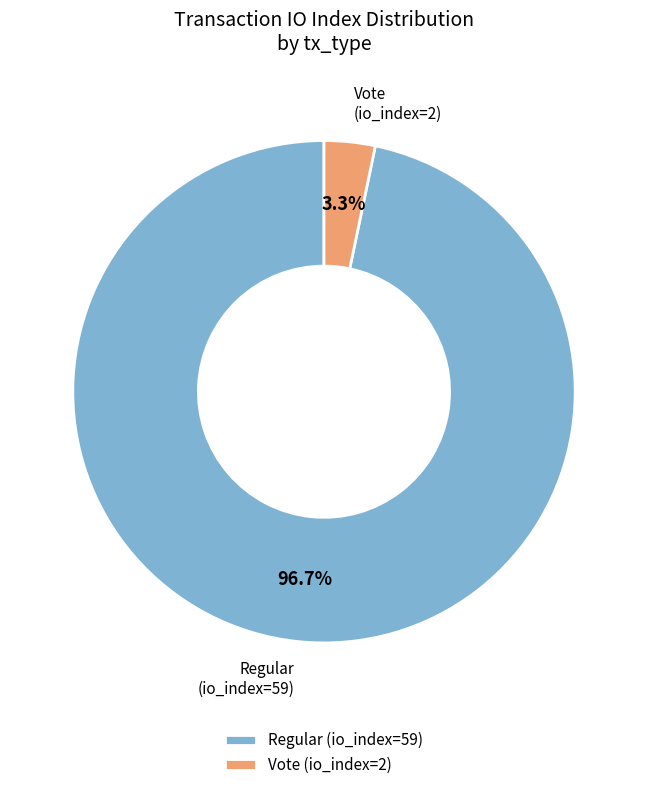

Does Vote (io_index=2) account for over 50% of the chart?

No